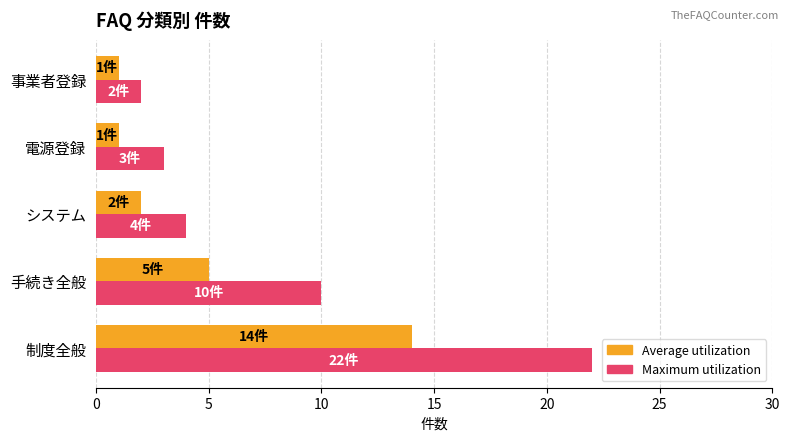

Rank the series by their maximum value, from highest to lowest.

Maximum utilization, Average utilization